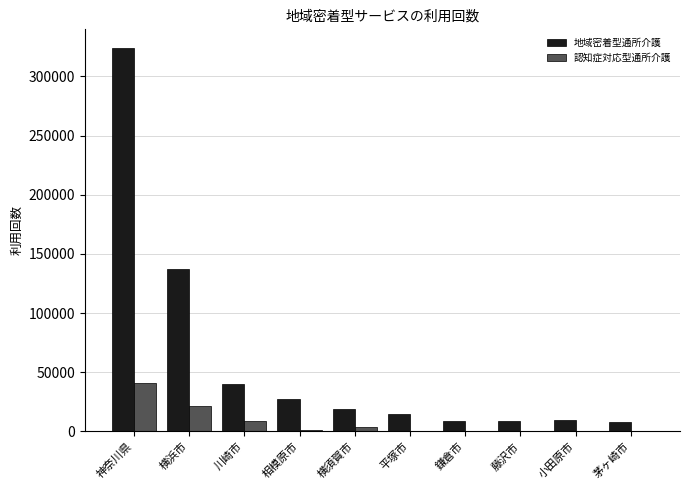

What is the approximate value of 地域密着型通所介護 at 茅ヶ崎市?

7797